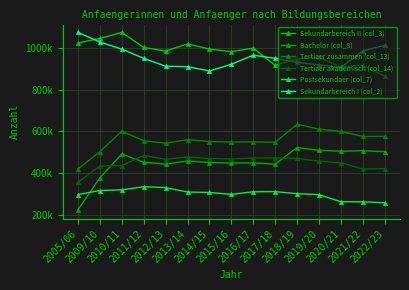

What is the sum of all Tertiaer akademisch (col_14) values?

6750021.0